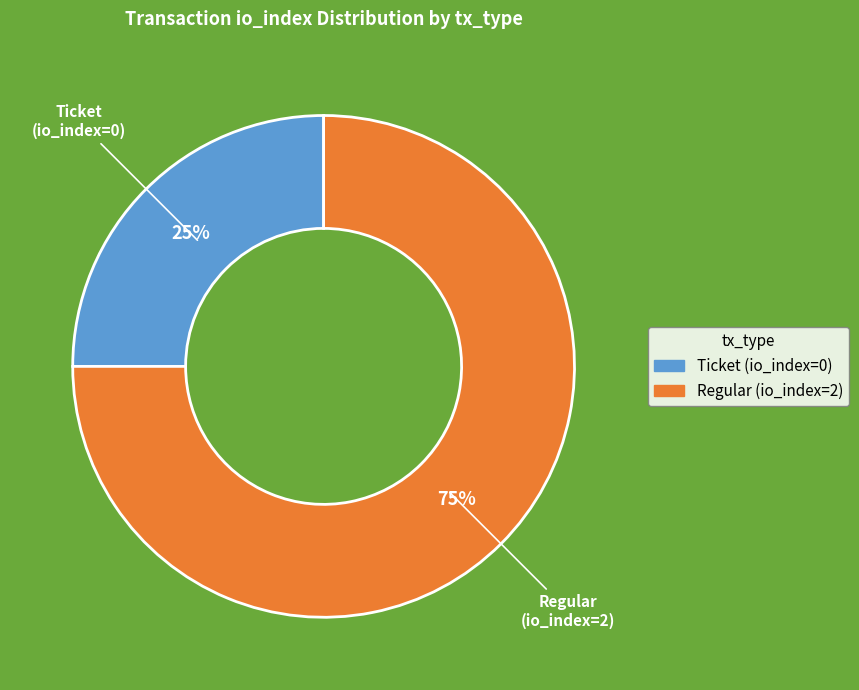

Does Ticket represent more than half of the total?

No